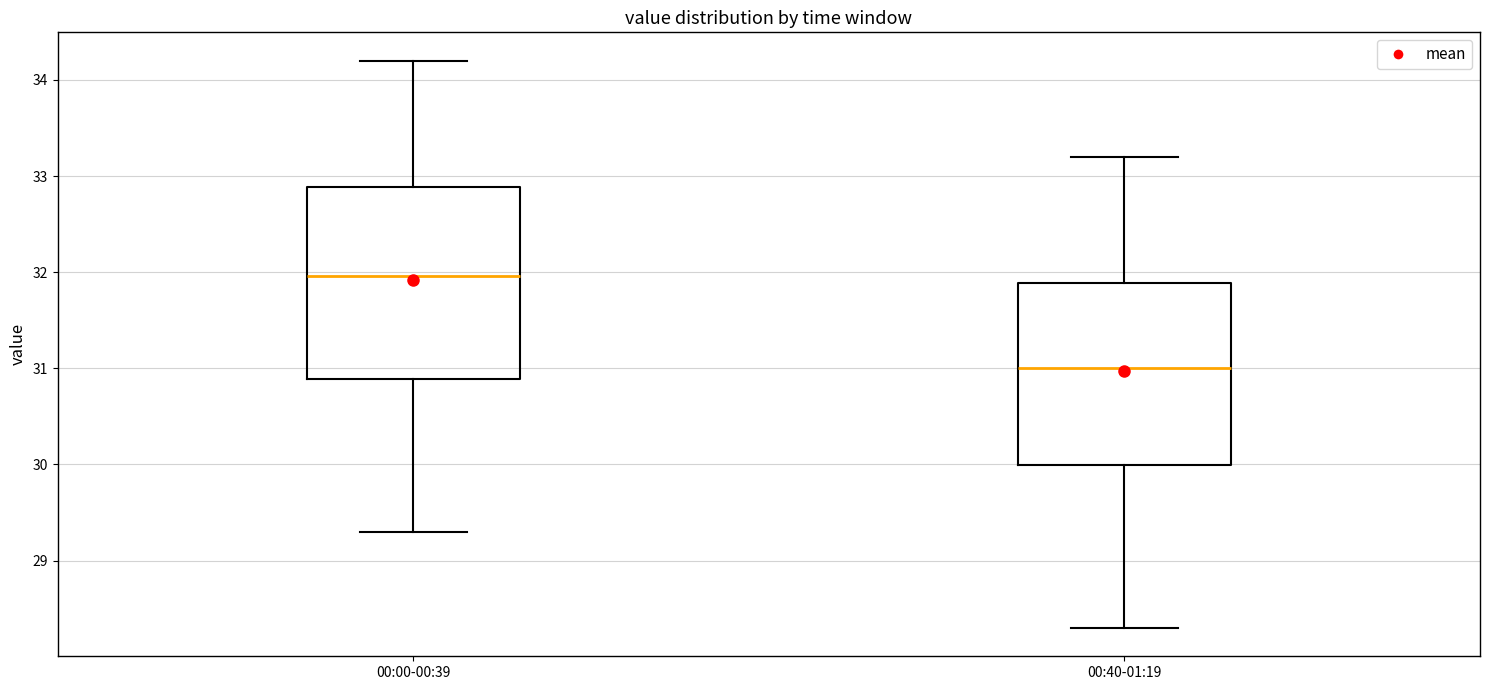

Which box is the tallest, from its lower edge to its upper edge?

00:00-00:39